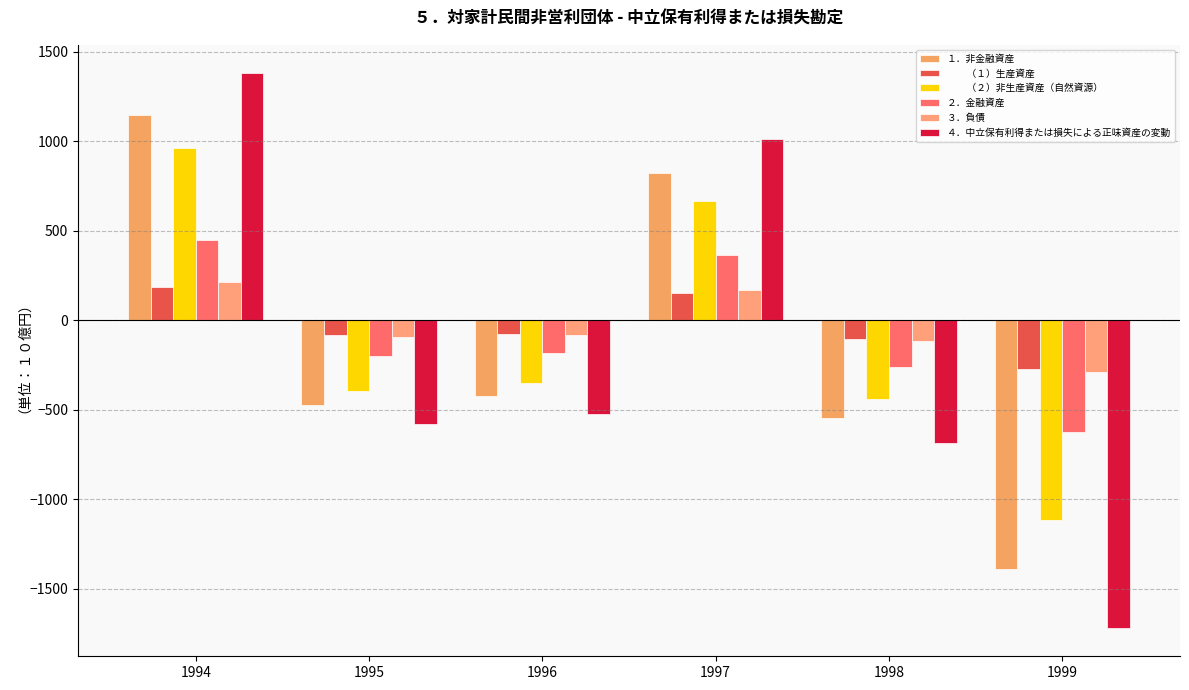

How many data points does each series have?

6